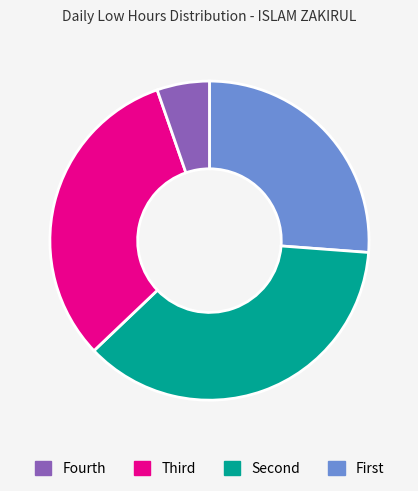

Is there a majority slice in this chart?

No